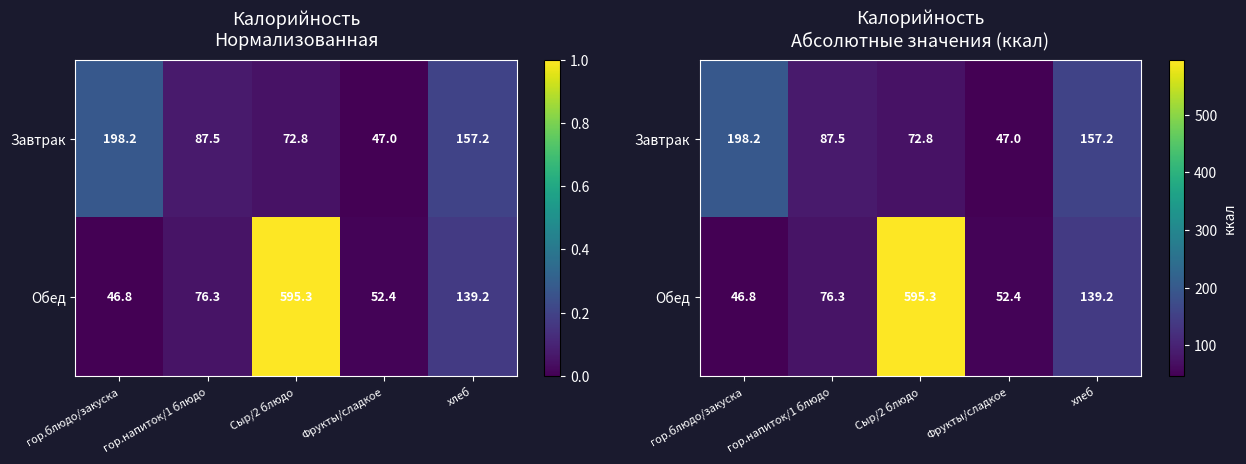

Is it true that Обед equals 56.2 at хлеб?

False